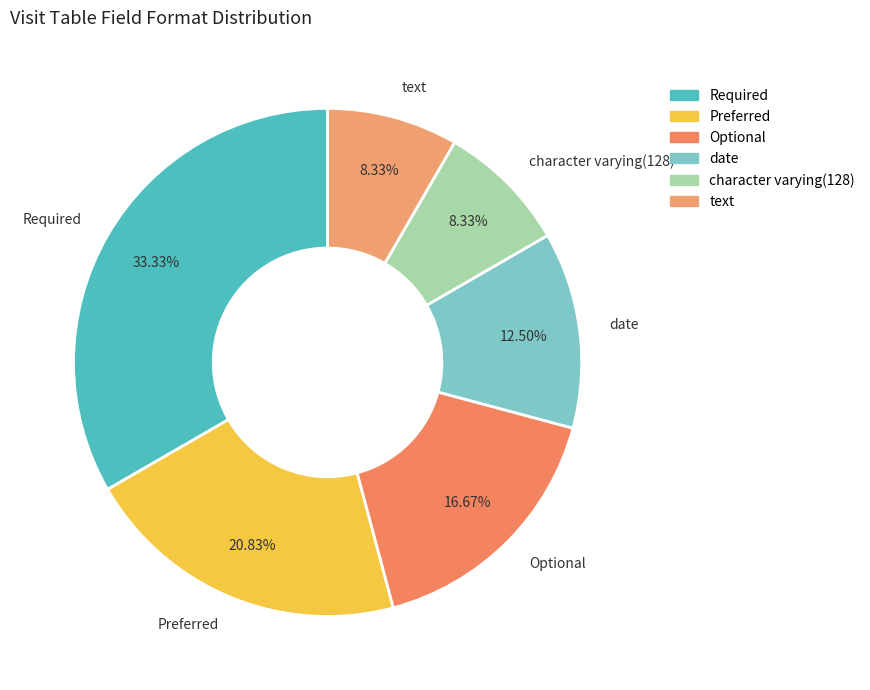

To the nearest percent, what percentage of the pie is text?

8%